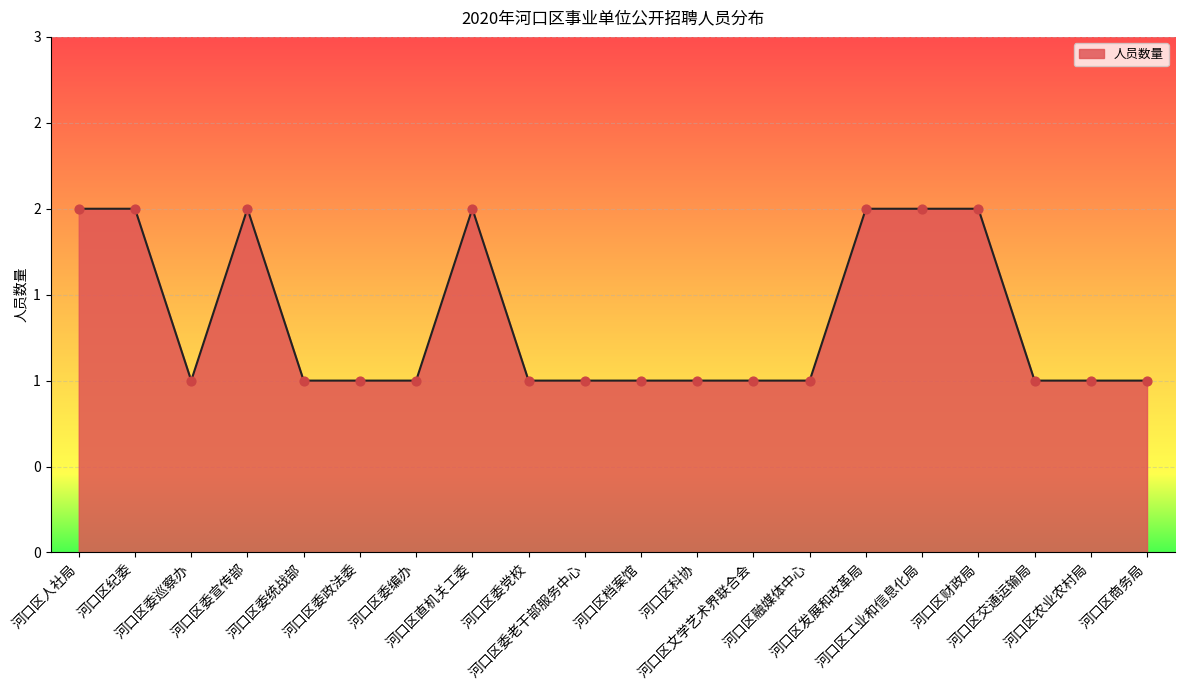

Between 河口区档案馆 and 河口区委编办, which is larger?

河口区档案馆